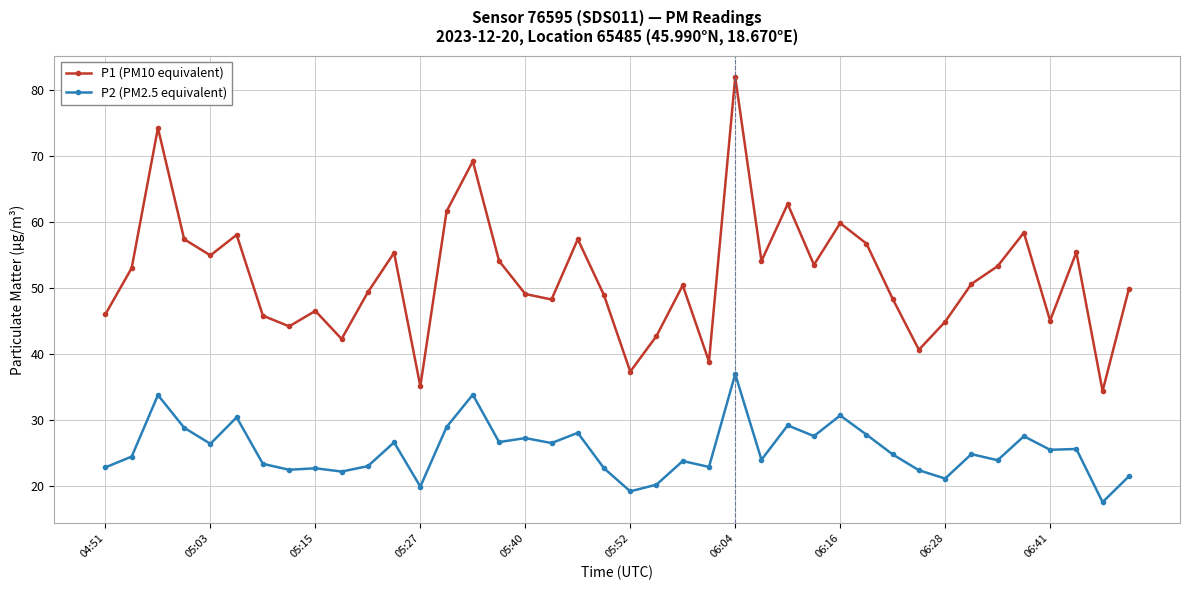

Which series has the largest range (max minus min)?

P1 (PM10 equivalent)